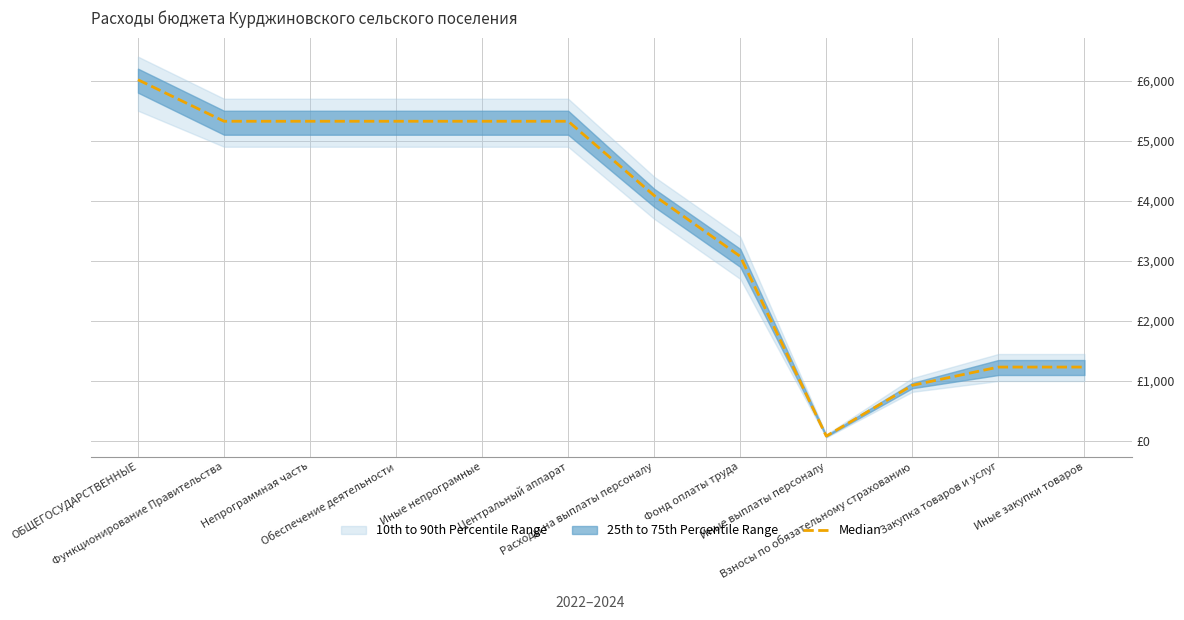

How many data points does each series have?

12